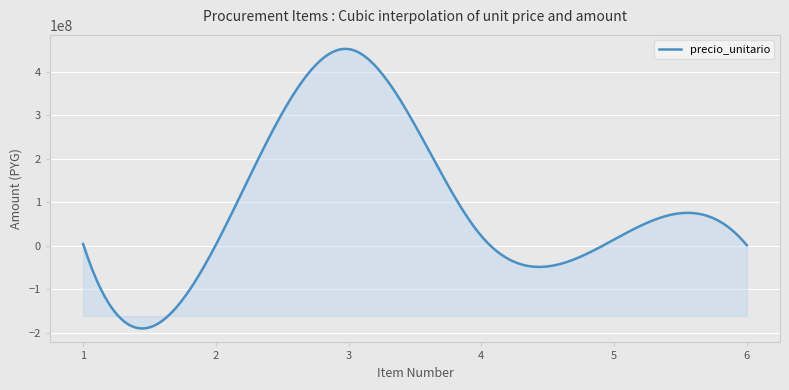

What is the greatest value displayed?

452652458.2